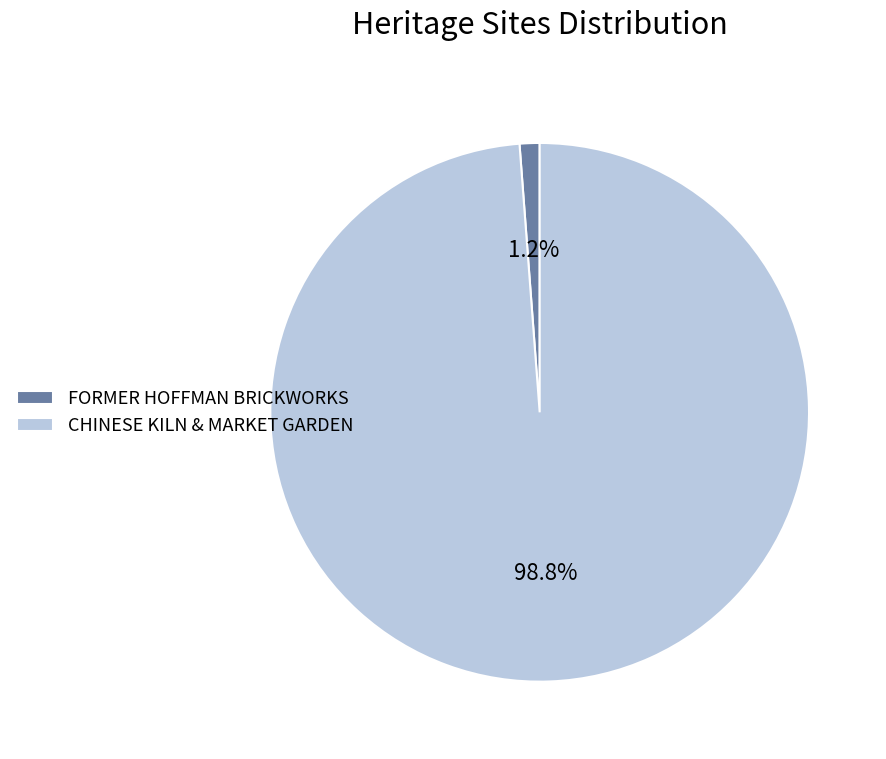

What percentage do CHINESE KILN & MARKET GARDEN and FORMER HOFFMAN BRICKWORKS together represent?

100.0%